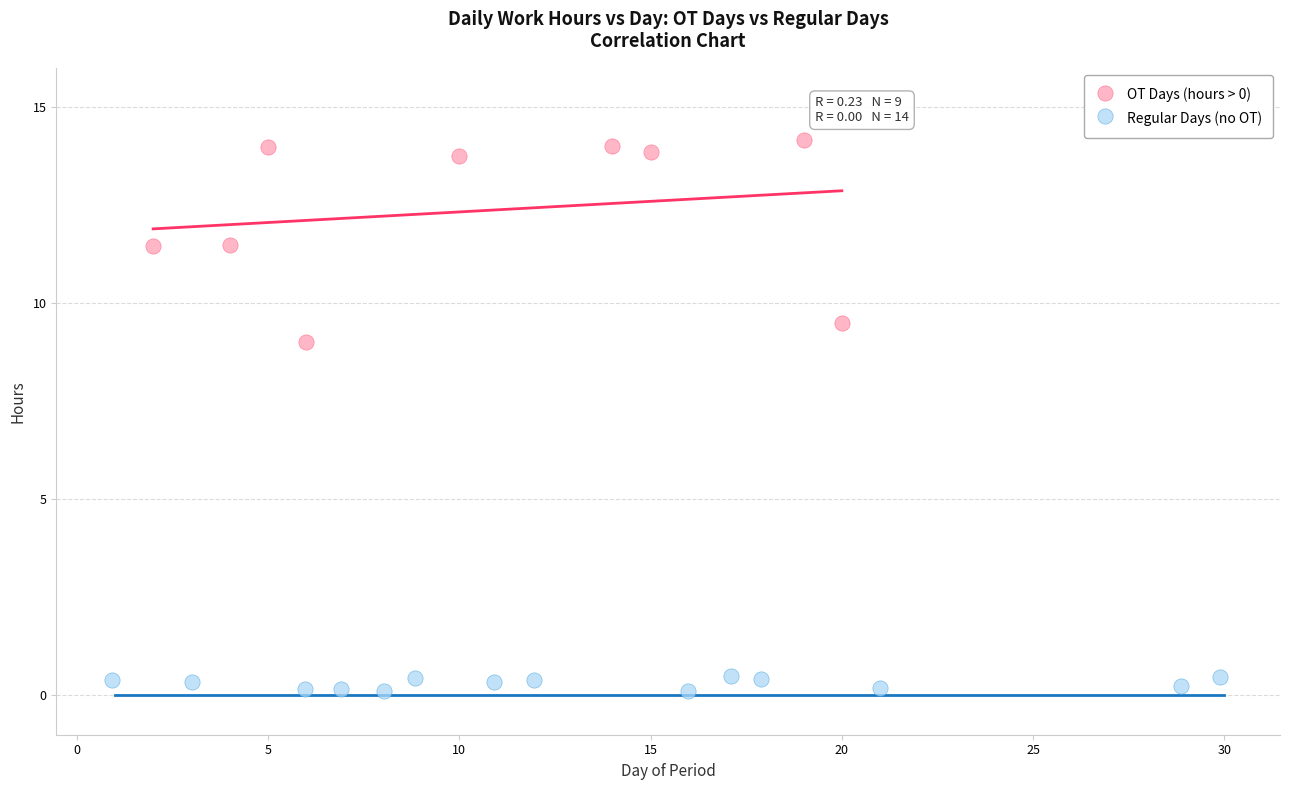

Which series reaches the maximum Y coordinate?

OT Days (hours > 0)